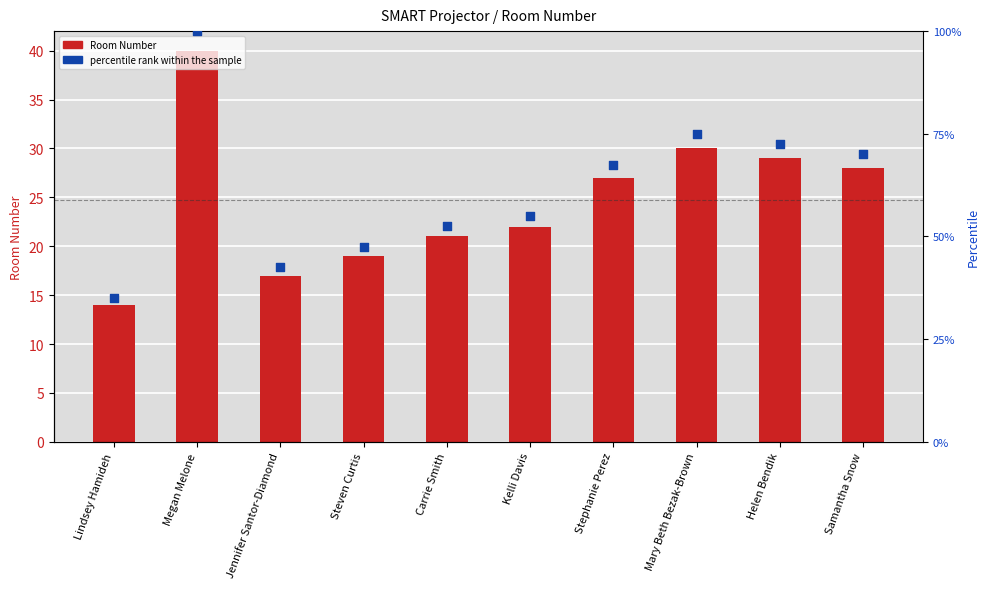

Which series has the widest spread of Y values?

Room Number